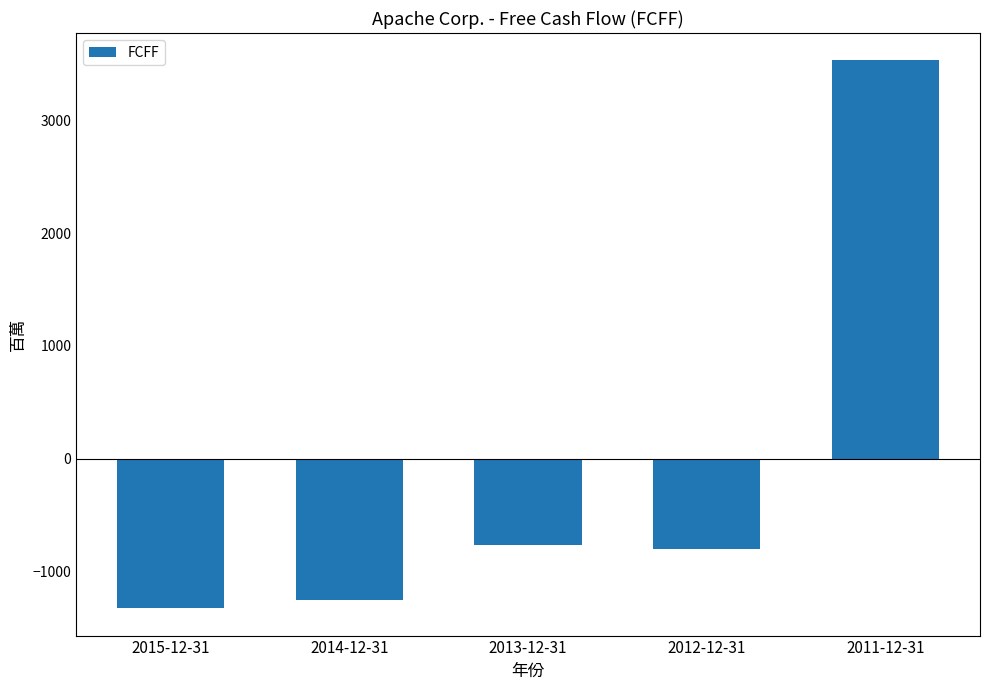

What is the difference between the maximum and second lowest values?

4788